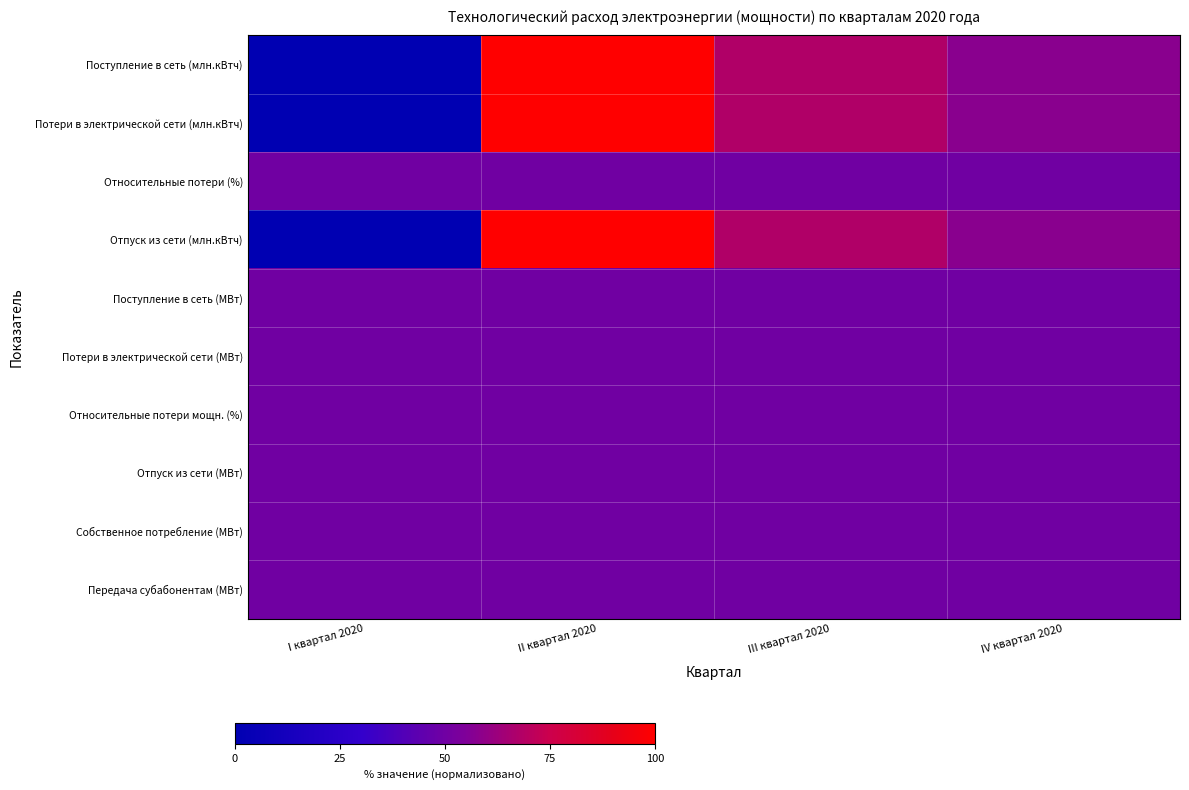

What is the spread (max minus min) of values at II квартал 2020?

50.0